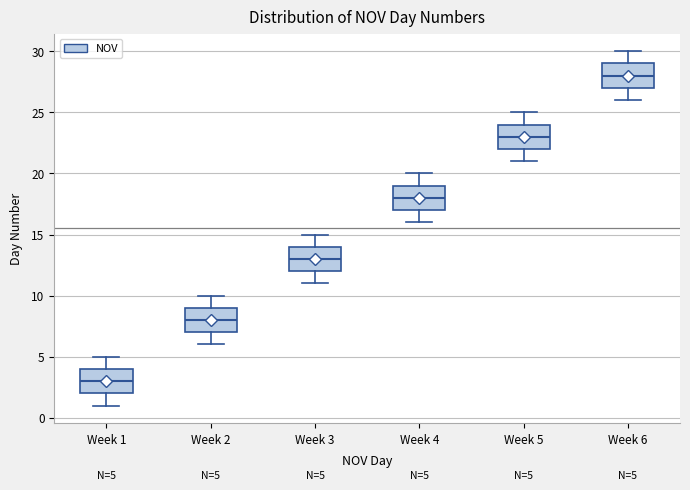

Which box's median line is the lowest?

Week 1